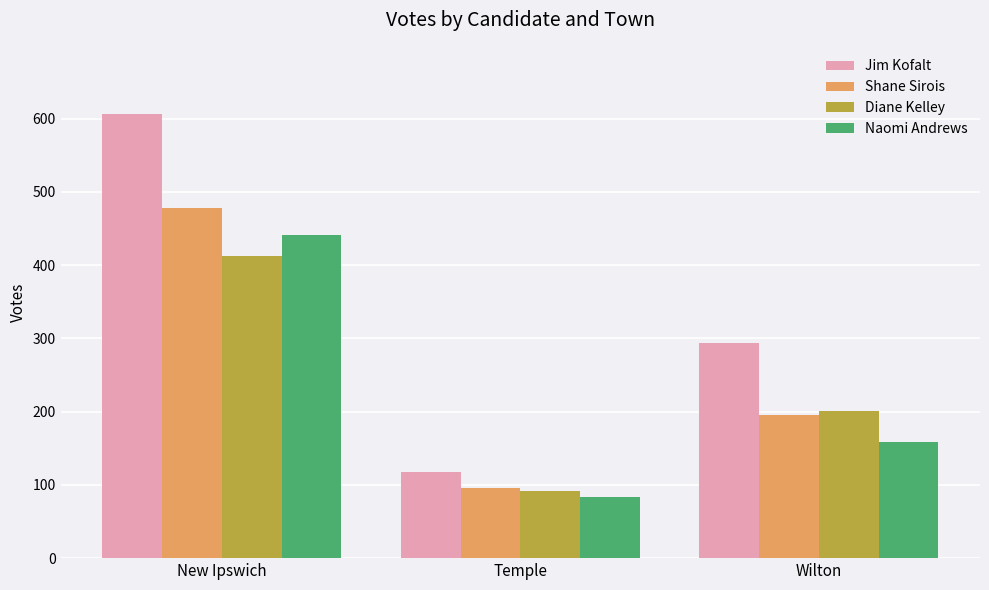

What is the value of the Naomi Andrews bar at the 1st from the left?

441